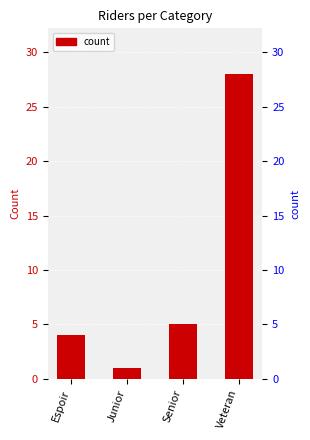

True or false: the data shows 4 at Espoir.

True